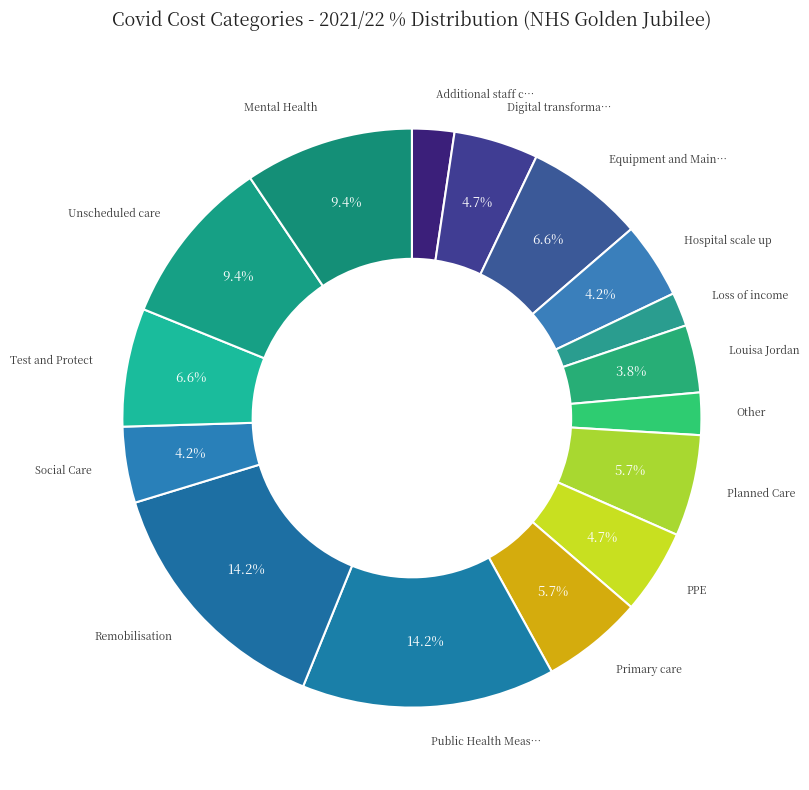

To the nearest percent, what is the difference between the largest and smallest slice percentages?

12%